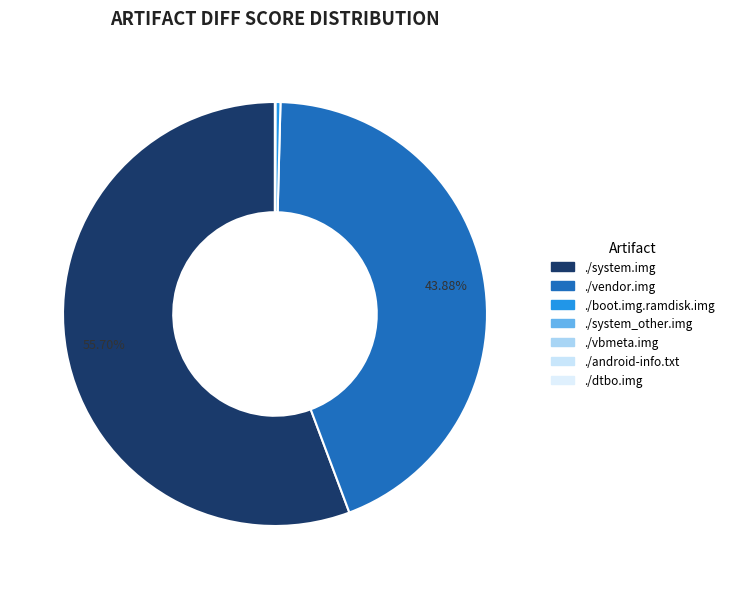

Which category has the biggest portion of the pie?

./system.img